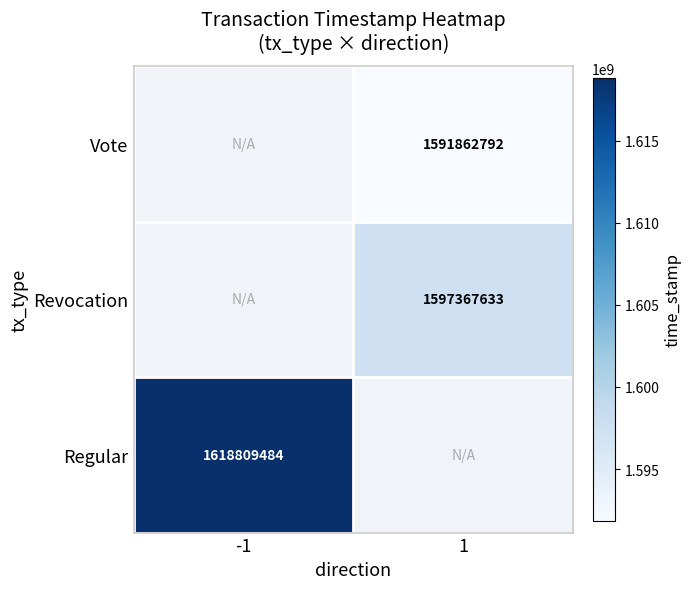

Rank the categories by Revocation value from lowest to highest.

-1, 1